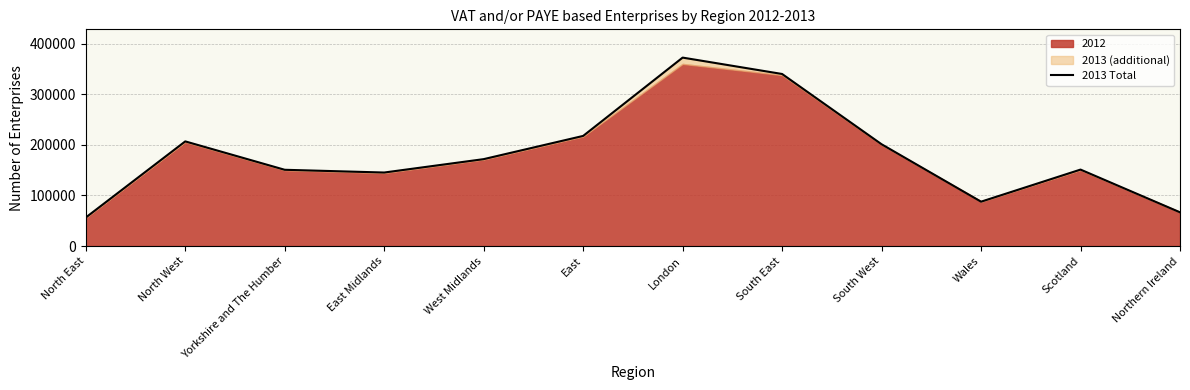

What is the label of the 12th point from the right?

North East